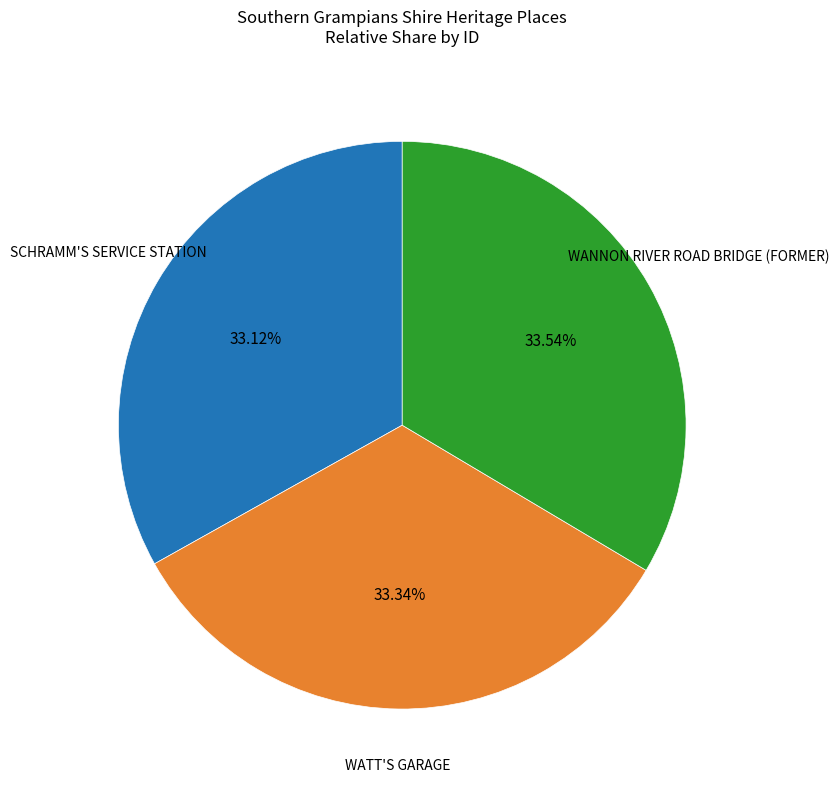

Is there a majority slice in this chart?

No